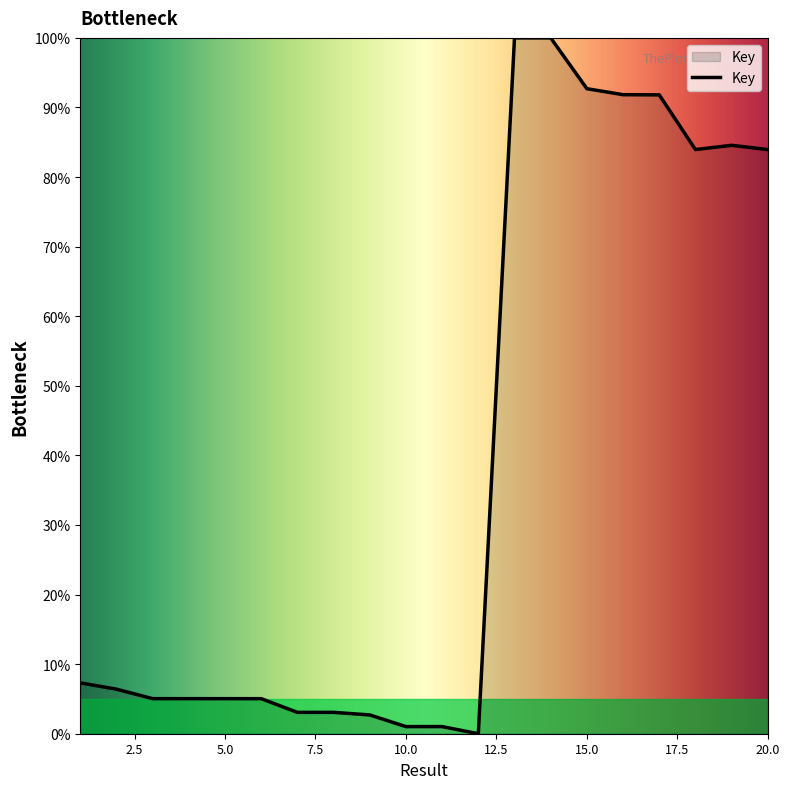

What is the maximum value shown in the chart?

100.0